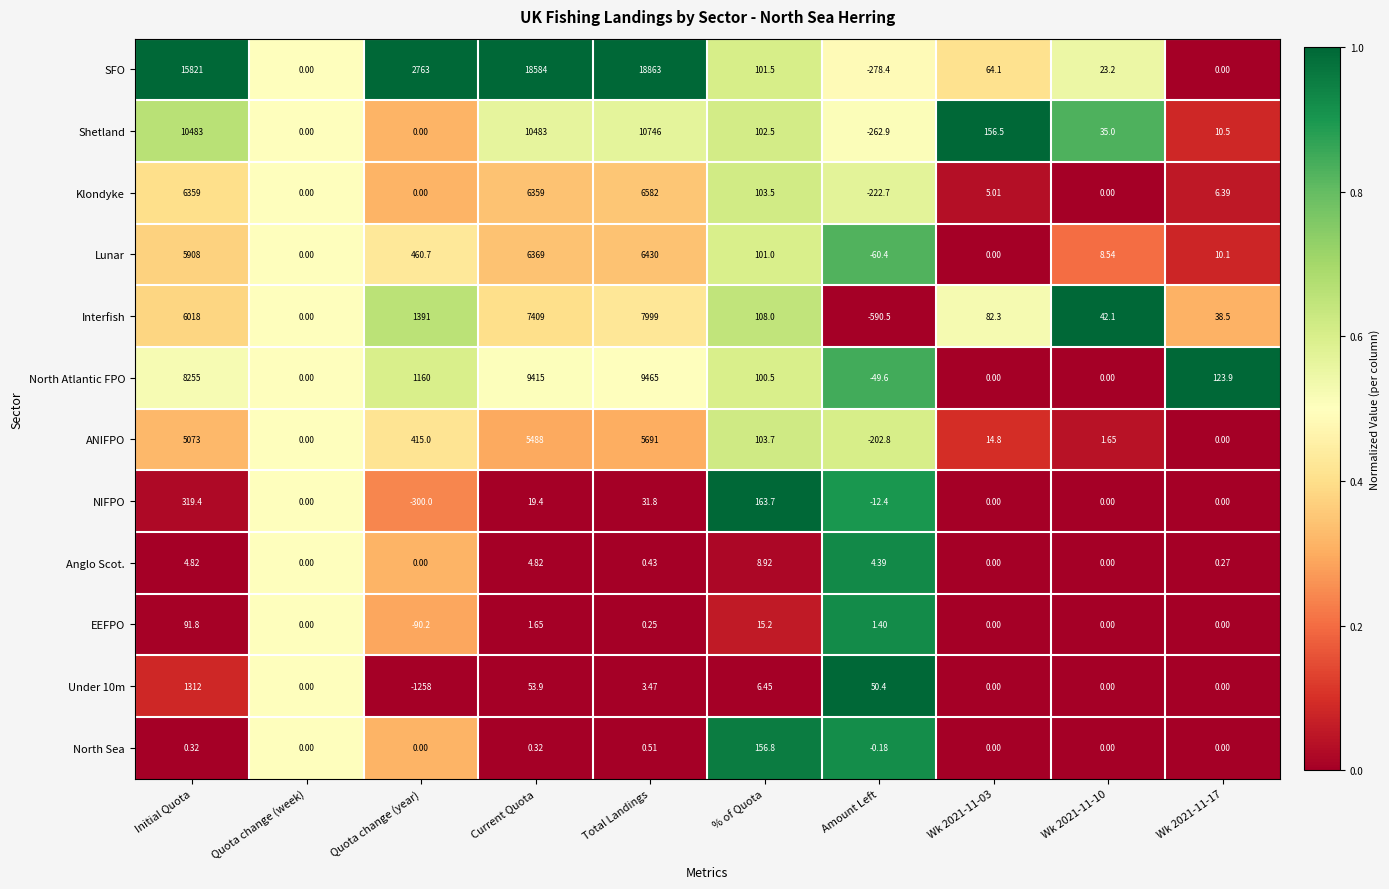

Is the value of North Sea at % of Quota greater than the value of Anglo Scot. at Wk 2021-11-03?

Yes